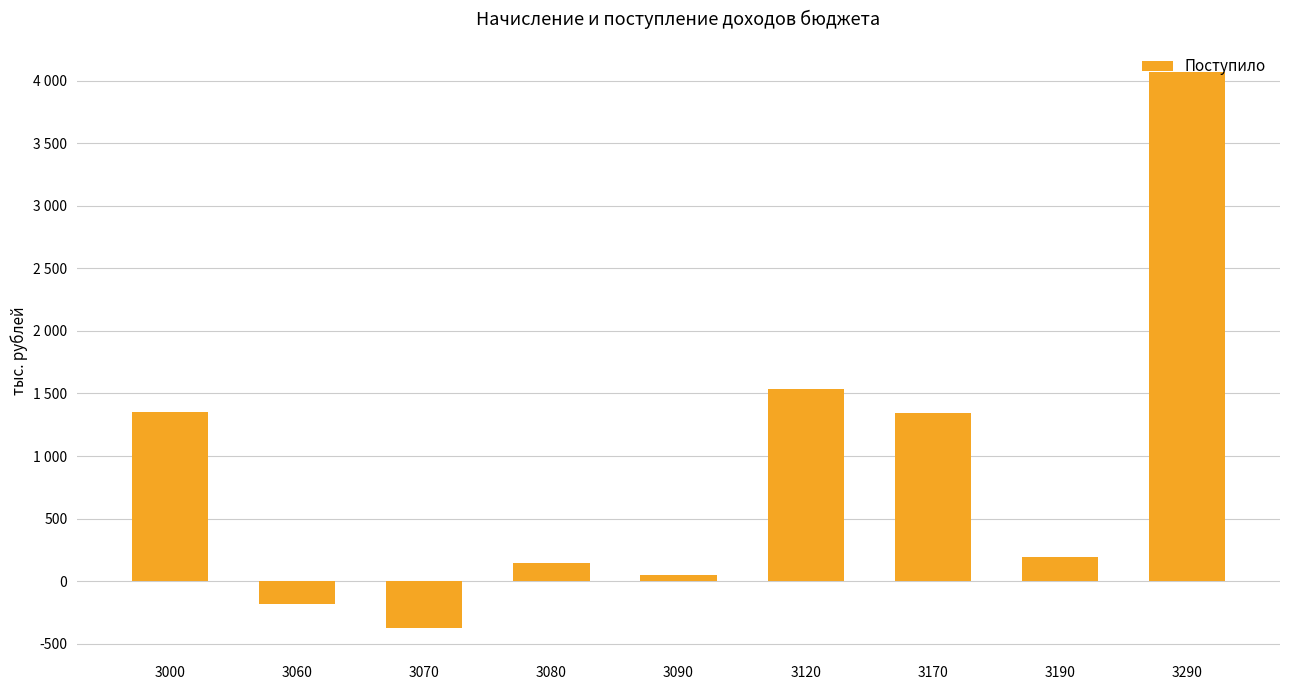

Reading right to left, list all the values displayed in this chart.

4065	192	1347	1539	52	142	-378	-184	1355